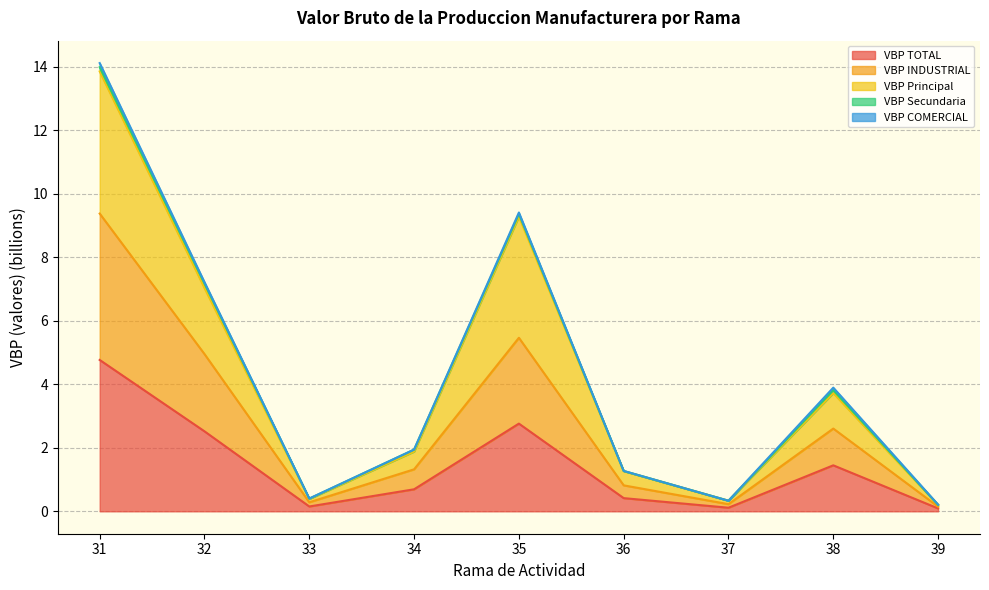

The value of VBP TOTAL at 34 is 0.2. True or false?

False